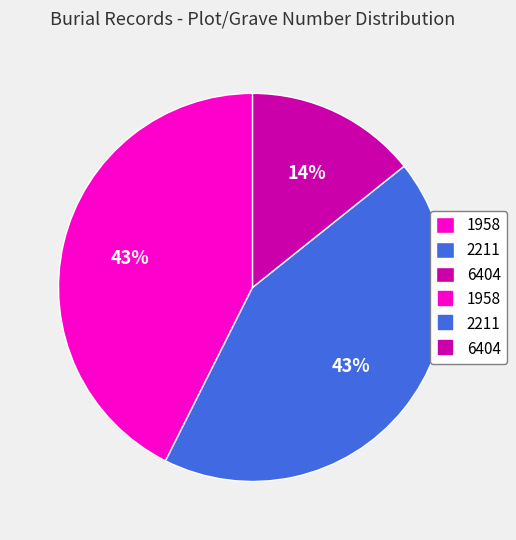

Count the number of slices in the pie.

3